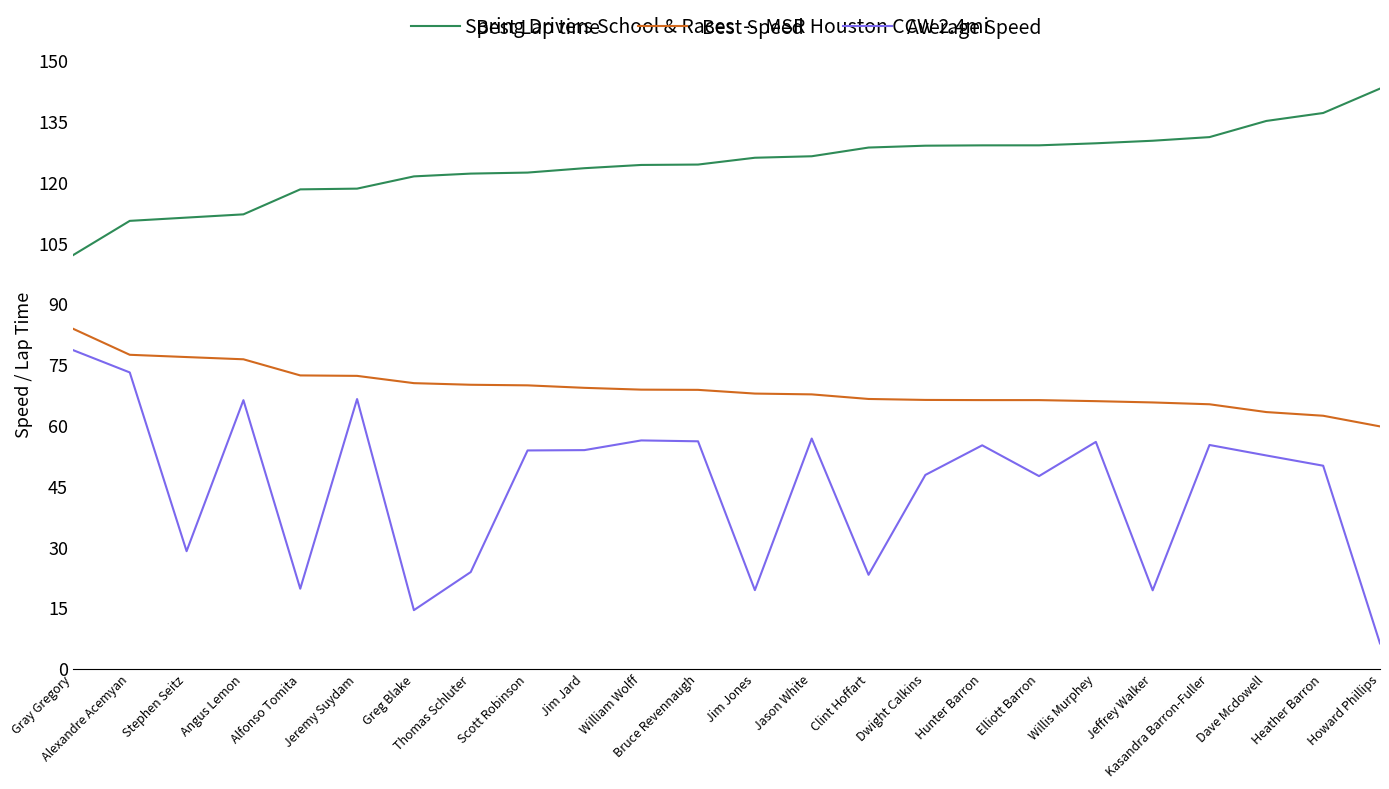

The value of Best Lap time at Jeremy Suydam is 118.5. True or false?

True